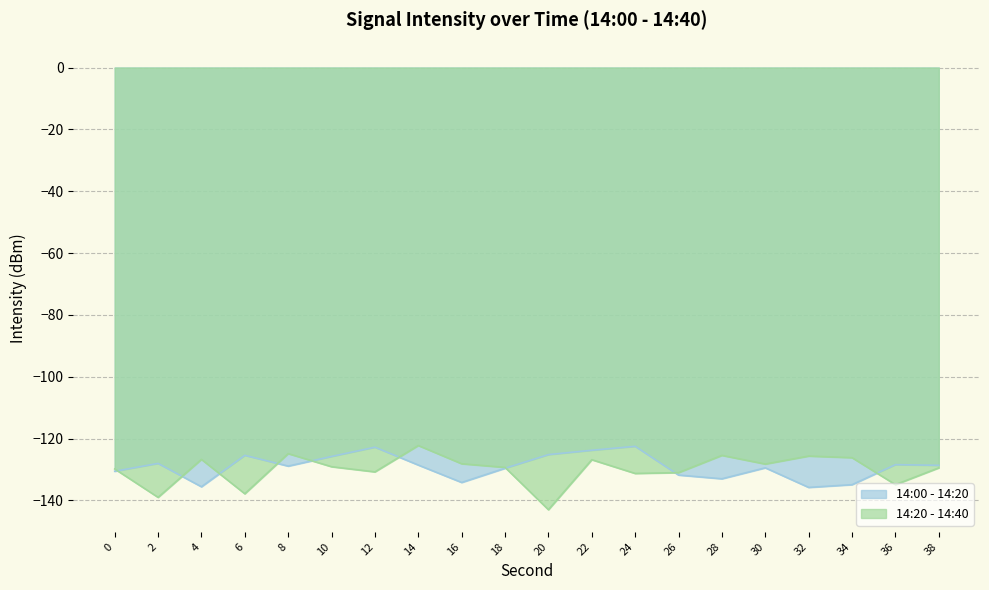

What is the difference between the highest and lowest values at 24?

8.8